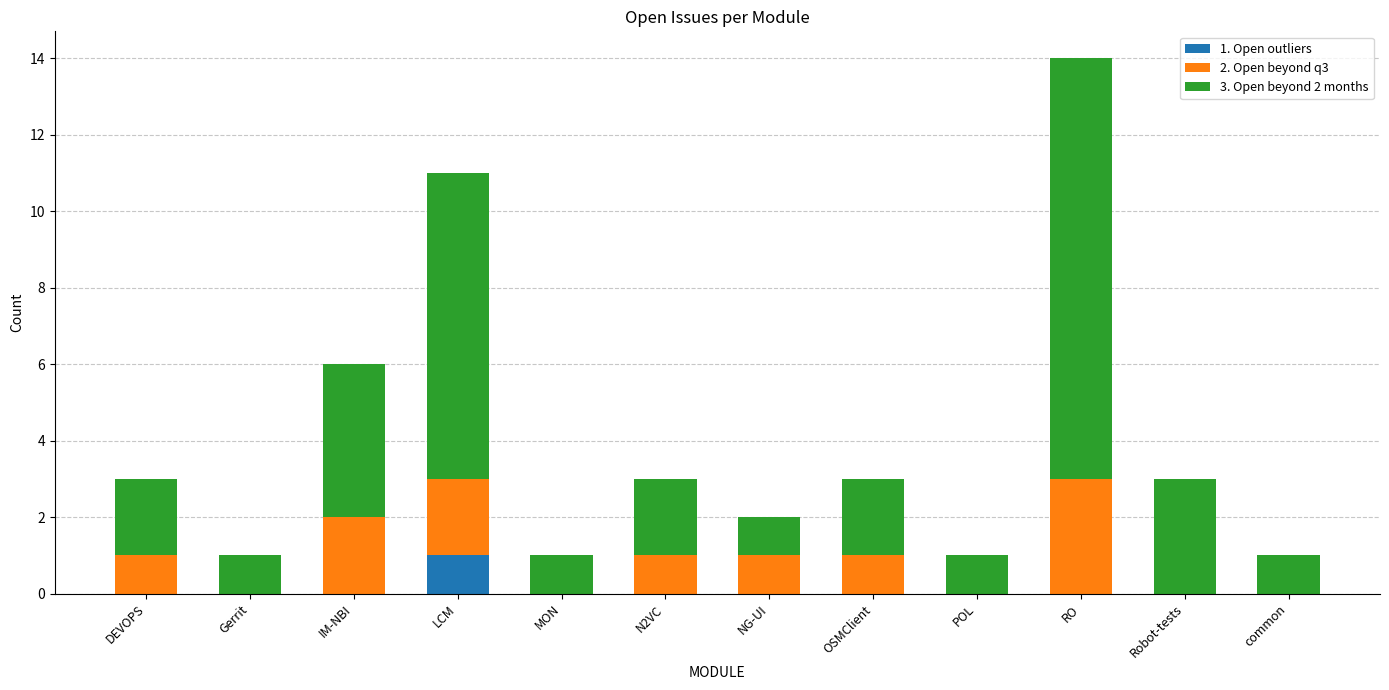

At which category is the sum across all series the highest?

RO